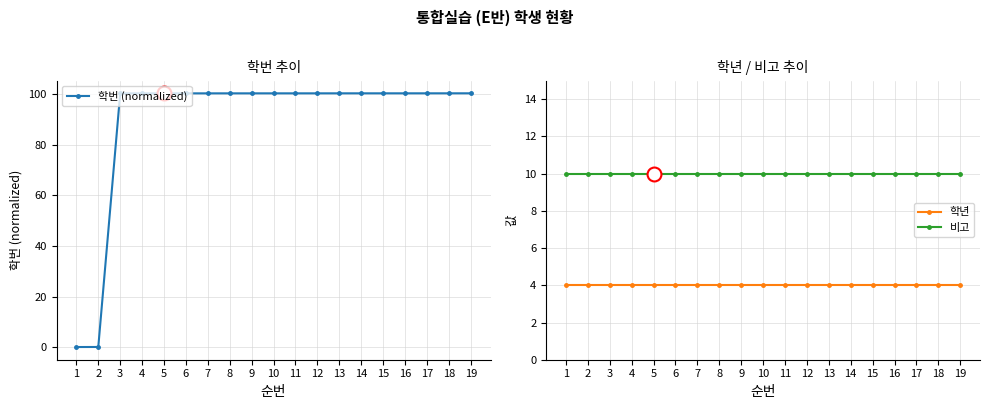

At how many categories does at least one series exceed 92?

17